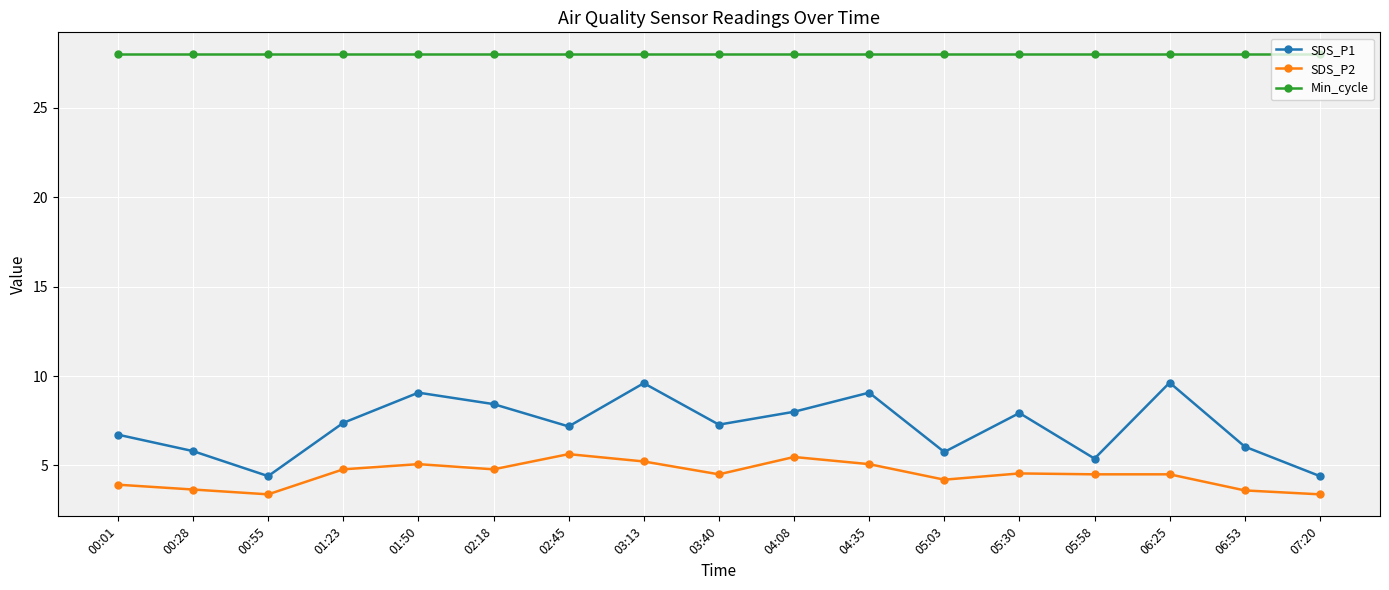

Which series has the widest spread of values?

SDS_P1